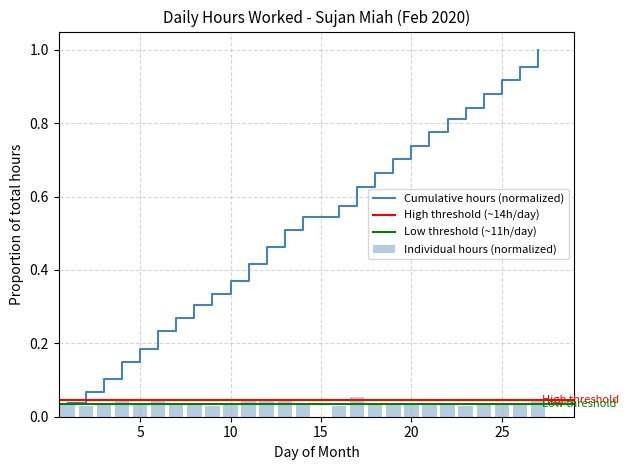

Rank the categories by value from highest to lowest.

17, 6, 27, 13, 4, 12, 11, 19, 22, 24, 18, 26, 21, 1, 25, 3, 5, 20, 8, 14, 7, 10, 16, 23, 9, 2, 15